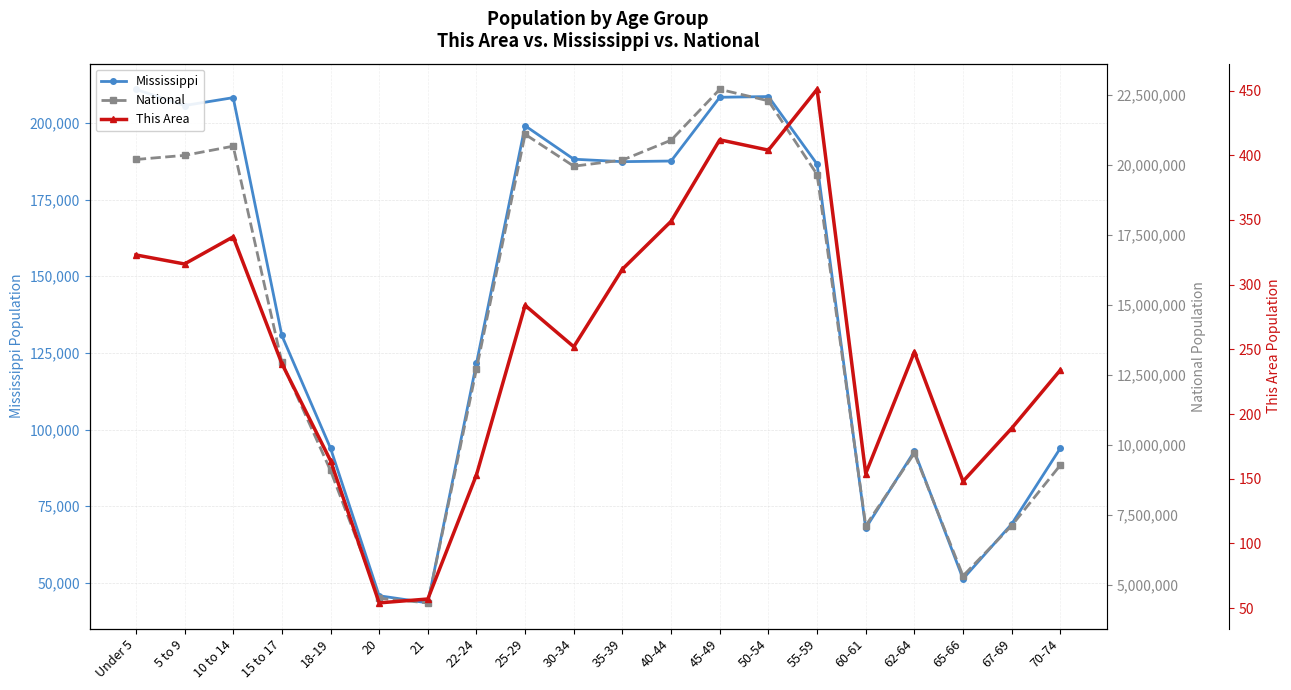

At which category does Mississippi reach its first local peak?

10 to 14